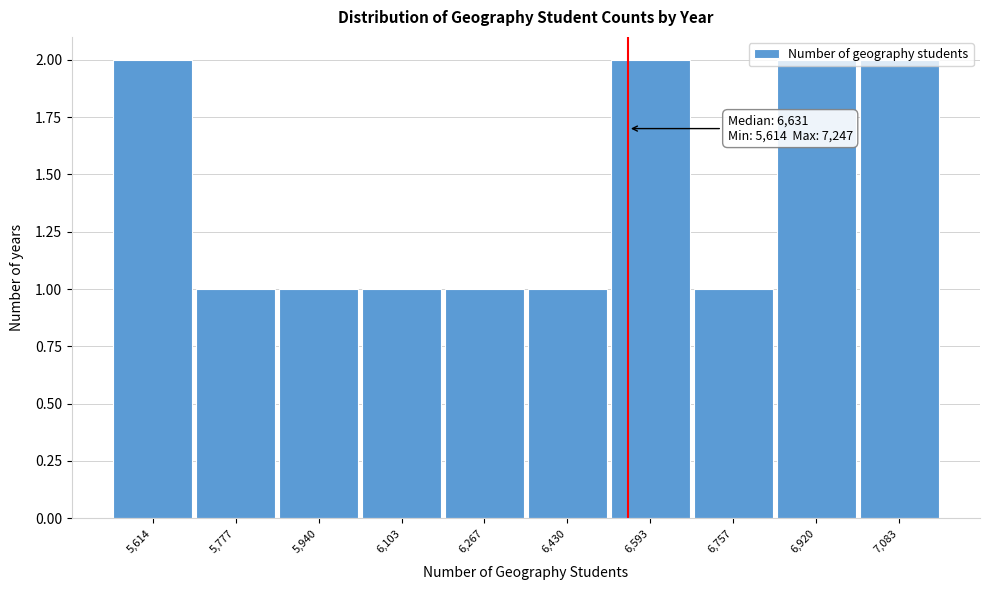

Between 6,430 and 6,920, which is larger?

6,920